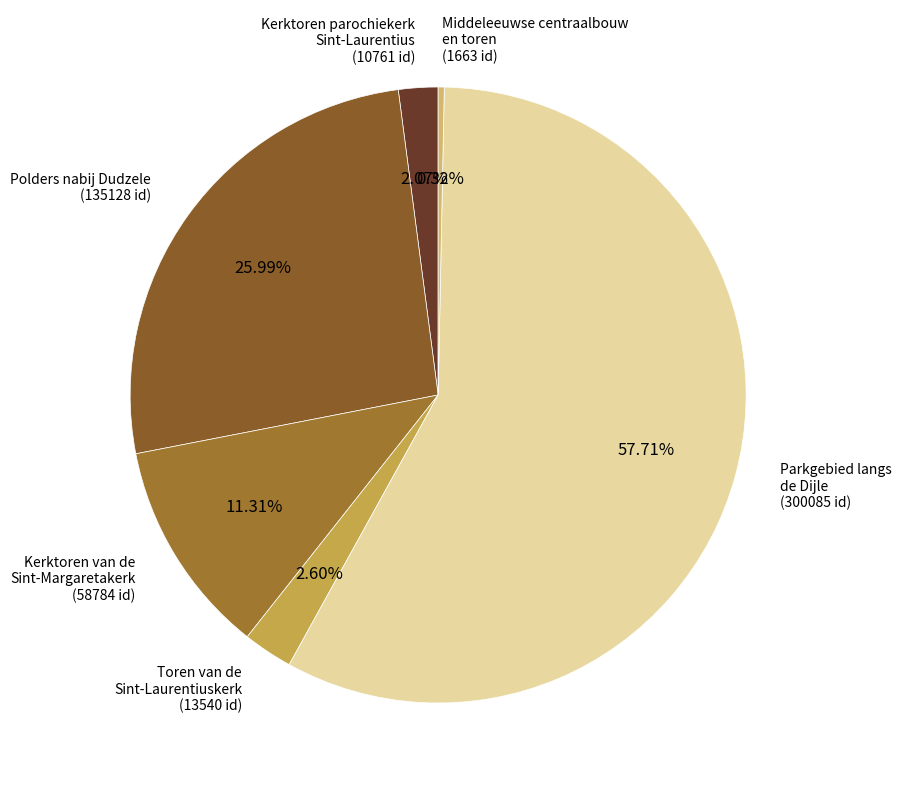

To the nearest percent, what is the average slice percentage?

17%